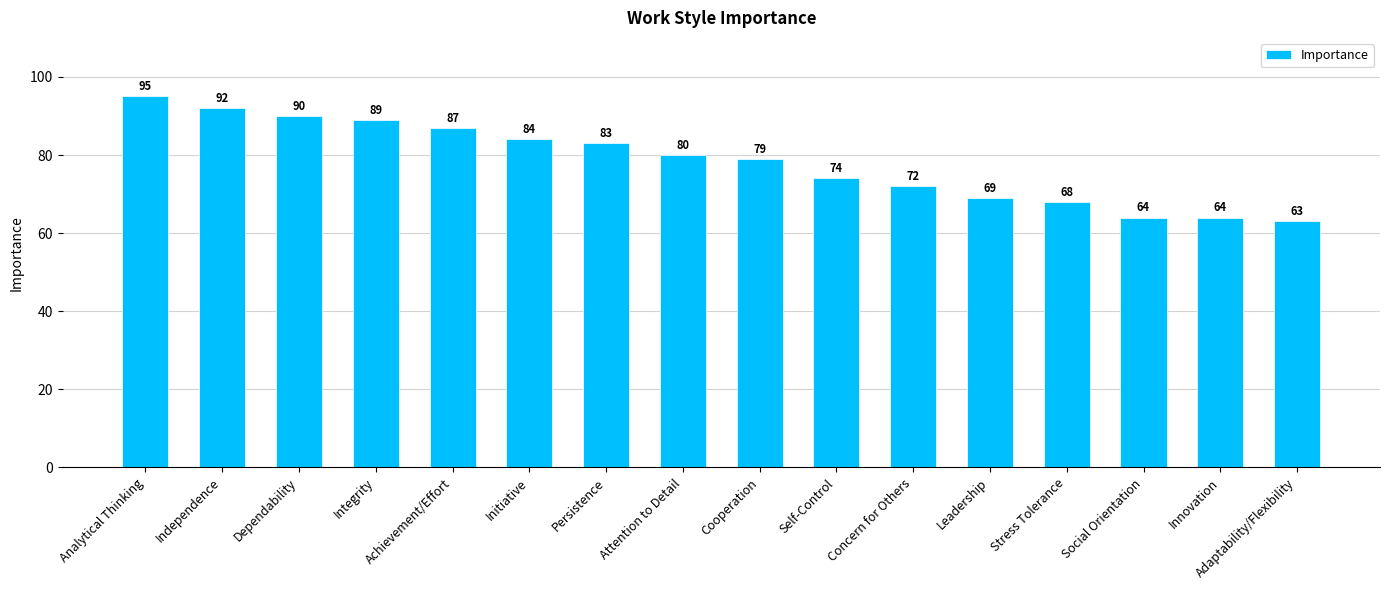

The chart shows a value of 151 at Independence. True or false?

False